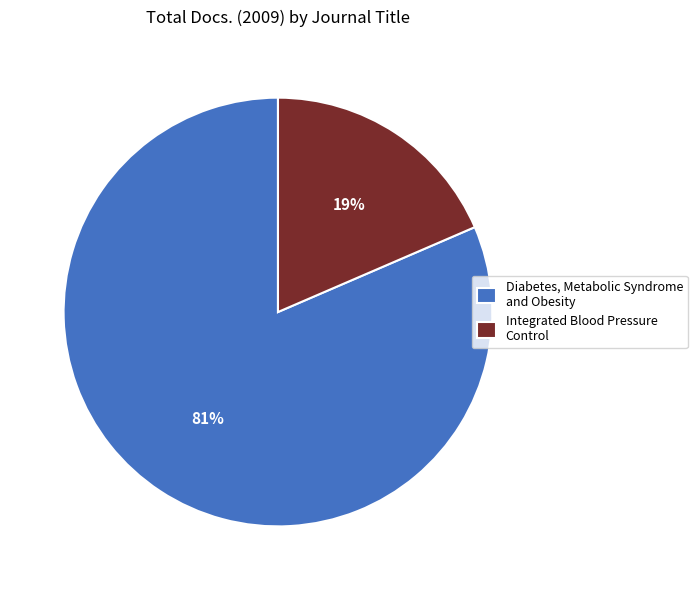

Which has a higher value, Integrated Blood Pressure Control or Diabetes, Metabolic Syndrome and Obesity?

Diabetes, Metabolic Syndrome and Obesity